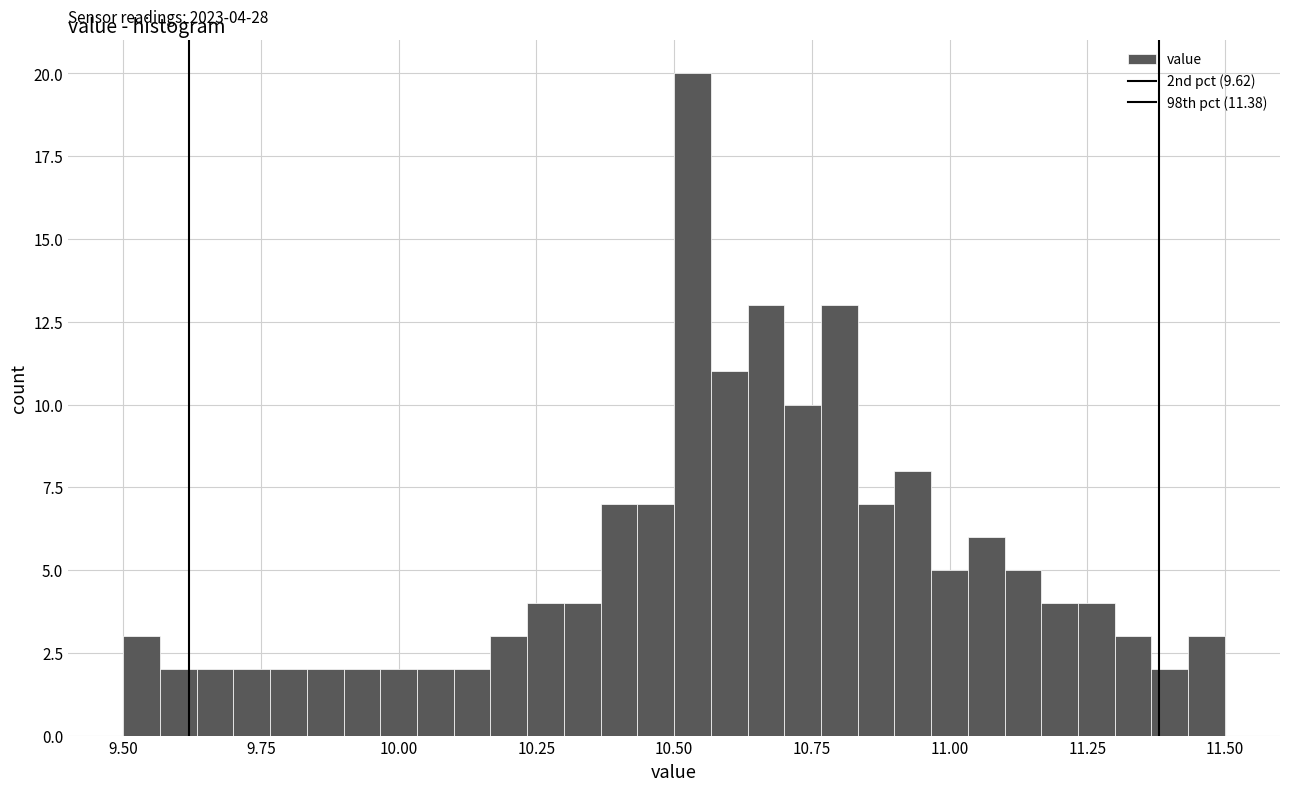

Around what value on the x-axis is the tallest bar? Give the approximate position of its centre, as read against the axis.

10.55